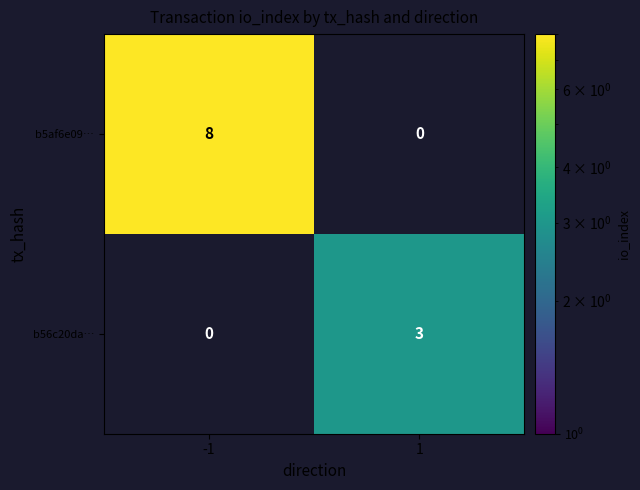

True or false: b5af6e09… has a value of 13 at -1.

False